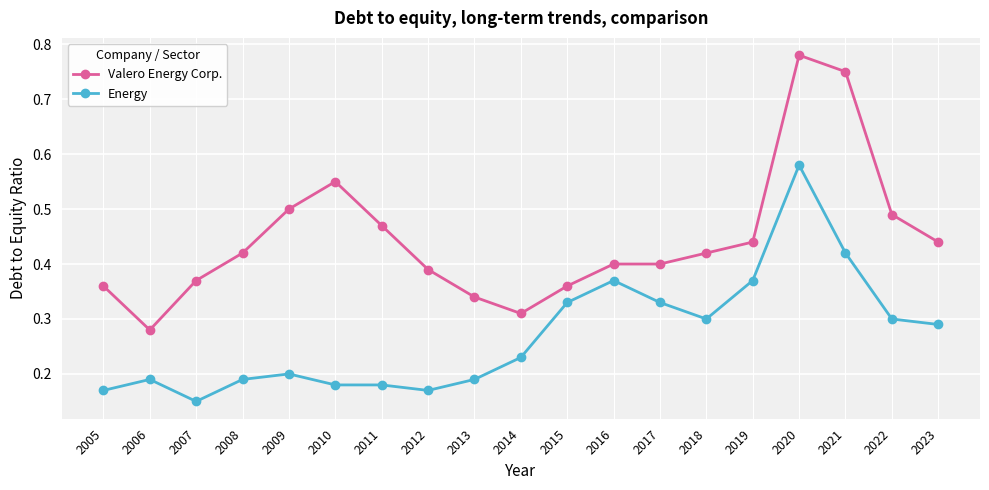

Which series has the largest total across all categories?

Valero Energy Corp.